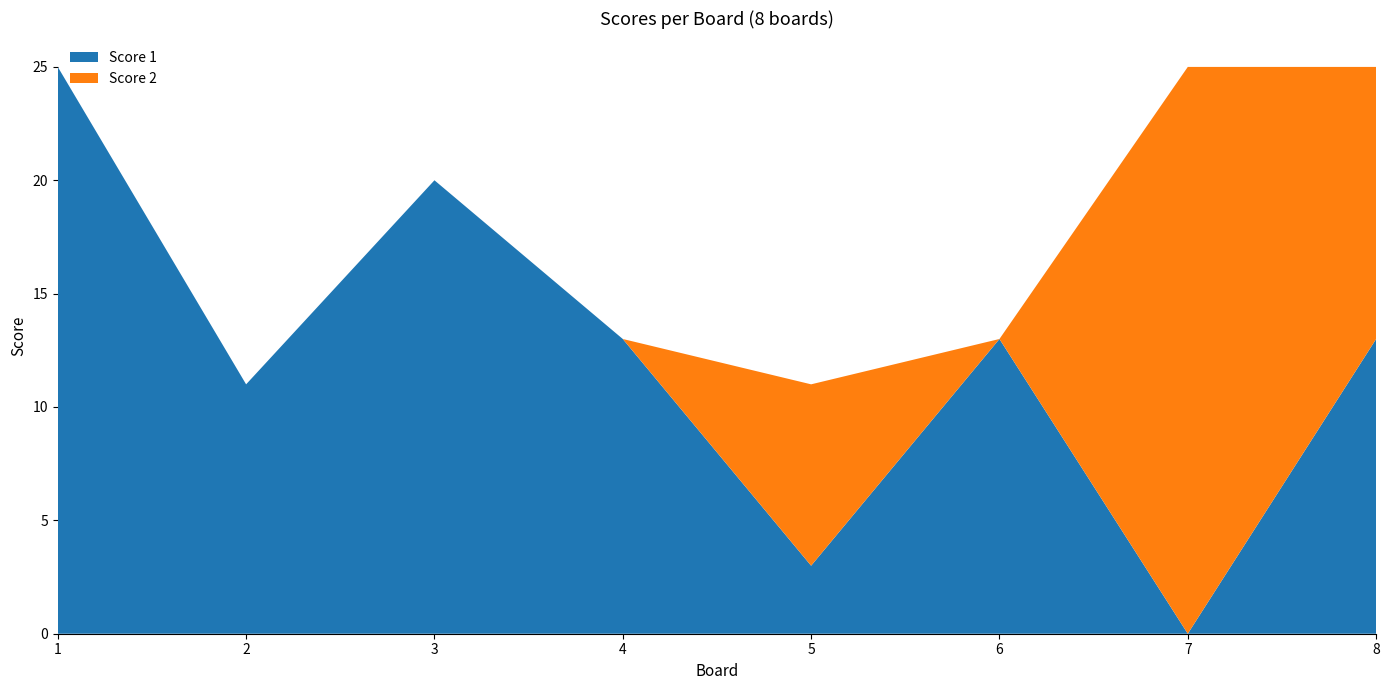

Reading right to left, list all the values displayed in this chart.

Score 1: 13	0	13	3	13	20	11	25
Score 2: 12	25	0	8	0	0	0	0